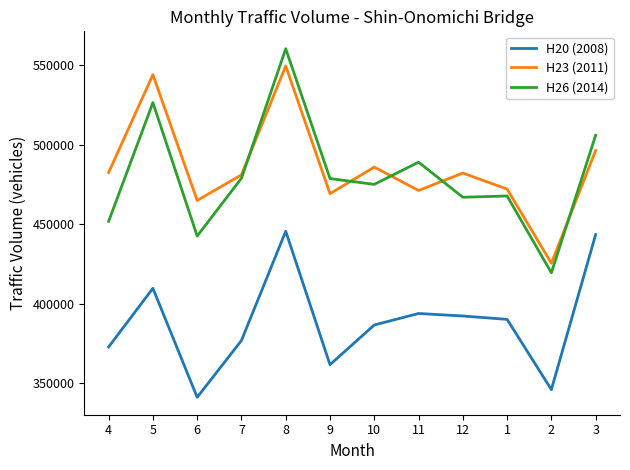

Where is H23 (2011) nearest to the value 487368?

10